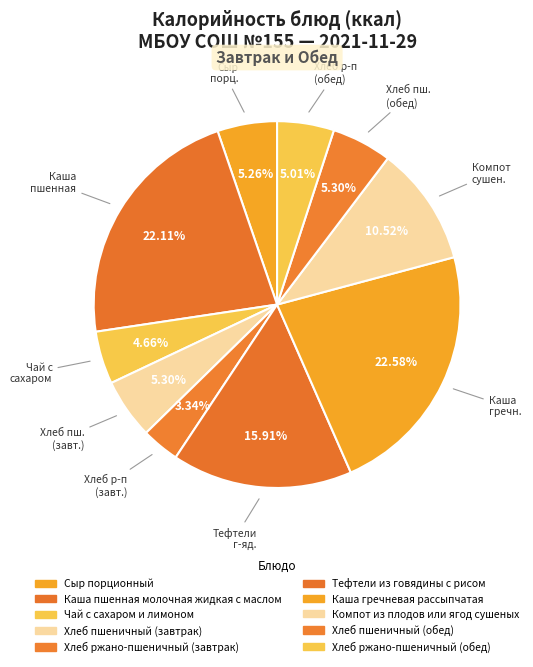

How many segments does this pie chart have?

10